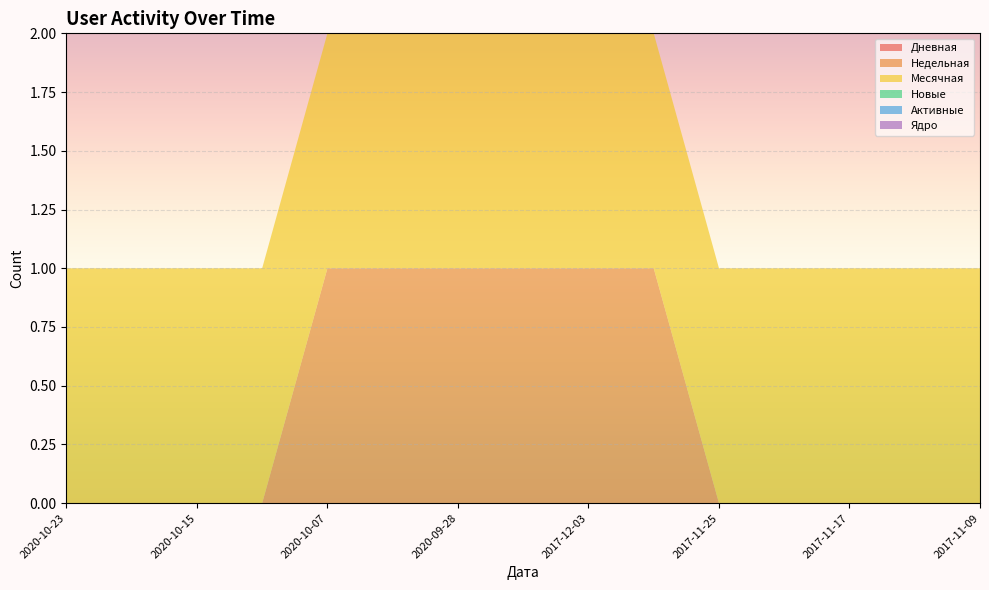

Reading left to right, list all the values displayed in this chart.

Дневная: 2020-10-23=0	2020-10-19=0	2020-10-15=0	2020-10-11=0	2020-10-07=0	2020-10-03=0	2020-09-28=0	2020-09-24=0	2017-12-03=0	2017-11-29=0	2017-11-25=0	2017-11-21=0	2017-11-17=0	2017-11-13=0	2017-11-09=0
Недельная: 2020-10-23=0	2020-10-19=0	2020-10-15=0	2020-10-11=0	2020-10-07=1	2020-10-03=1	2020-09-28=1	2020-09-24=1	2017-12-03=1	2017-11-29=1	2017-11-25=0	2017-11-21=0	2017-11-17=0	2017-11-13=0	2017-11-09=0
Месячная: 2020-10-23=1	2020-10-19=1	2020-10-15=1	2020-10-11=1	2020-10-07=1	2020-10-03=1	2020-09-28=1	2020-09-24=1	2017-12-03=1	2017-11-29=1	2017-11-25=1	2017-11-21=1	2017-11-17=1	2017-11-13=1	2017-11-09=1
Новые: 2020-10-23=0	2020-10-19=0	2020-10-15=0	2020-10-11=0	2020-10-07=0	2020-10-03=0	2020-09-28=1	2020-09-24=0	2017-12-03=0	2017-11-29=0	2017-11-25=0	2017-11-21=0	2017-11-17=0	2017-11-13=0	2017-11-09=0
Активные: 2020-10-23=0	2020-10-19=0	2020-10-15=0	2020-10-11=0	2020-10-07=0	2020-10-03=0	2020-09-28=0	2020-09-24=0	2017-12-03=0	2017-11-29=0	2017-11-25=0	2017-11-21=0	2017-11-17=0	2017-11-13=0	2017-11-09=0
Ядро: 2020-10-23=0	2020-10-19=0	2020-10-15=0	2020-10-11=0	2020-10-07=0	2020-10-03=0	2020-09-28=0	2020-09-24=0	2017-12-03=0	2017-11-29=0	2017-11-25=0	2017-11-21=0	2017-11-17=0	2017-11-13=0	2017-11-09=0